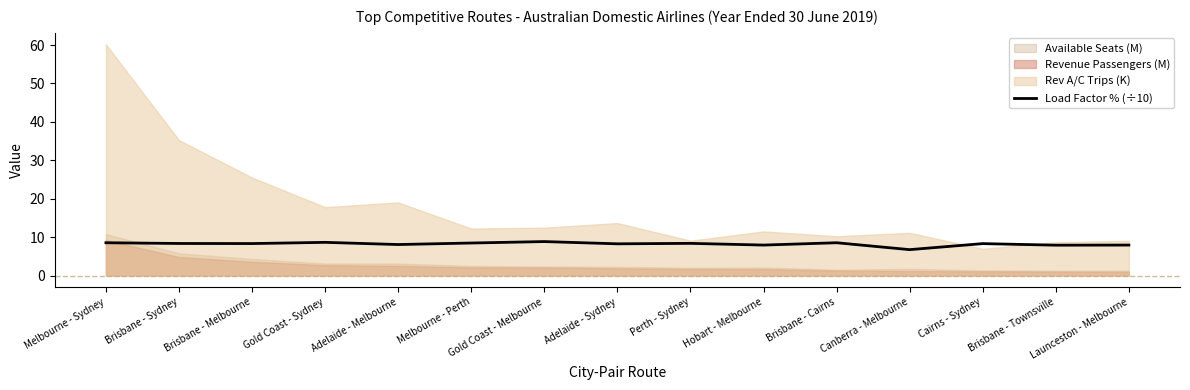

What is the ratio of the value at Melbourne - Perth to the value at Hobart - Melbourne?

1.1